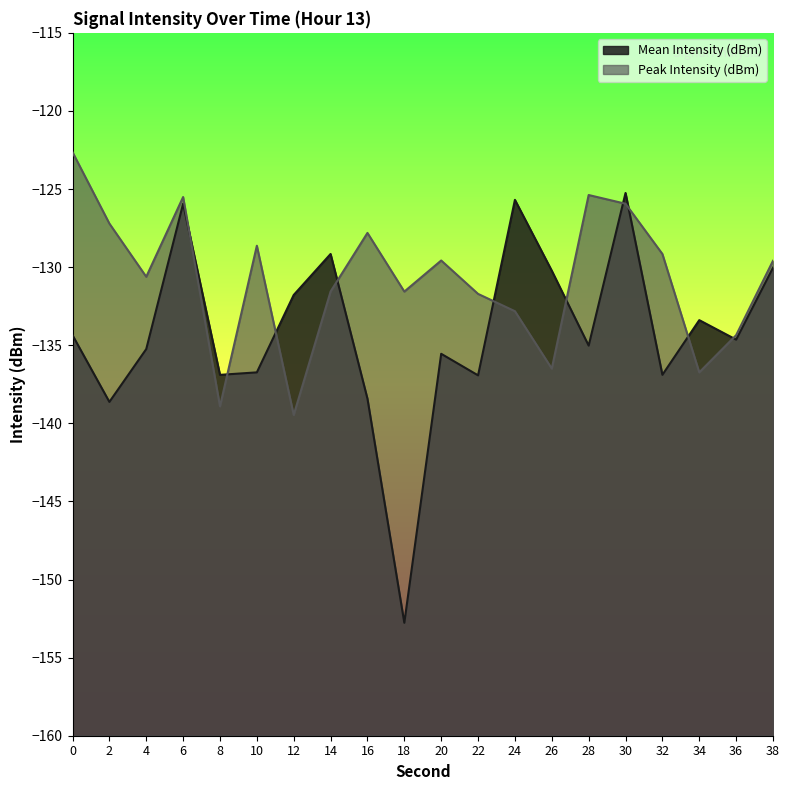

Does the chart display data point markers on the line(s)?

No